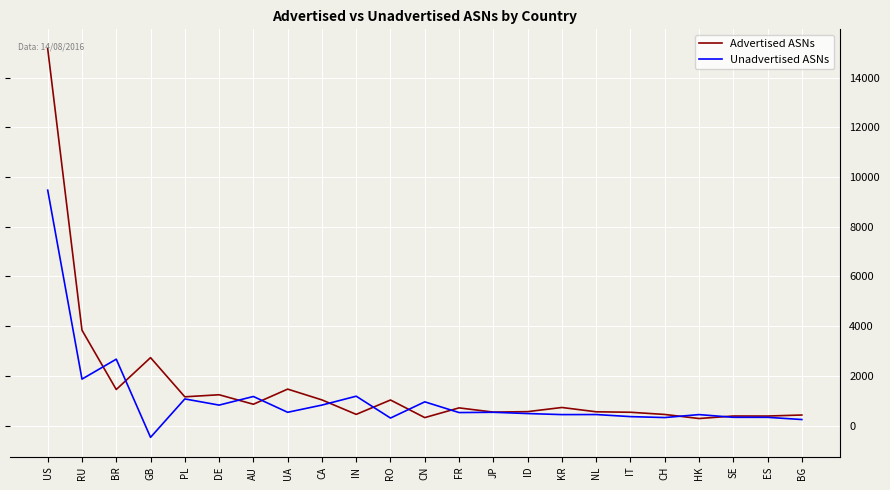

Where is Unadvertised ASNs nearest to the value 4499?

BR